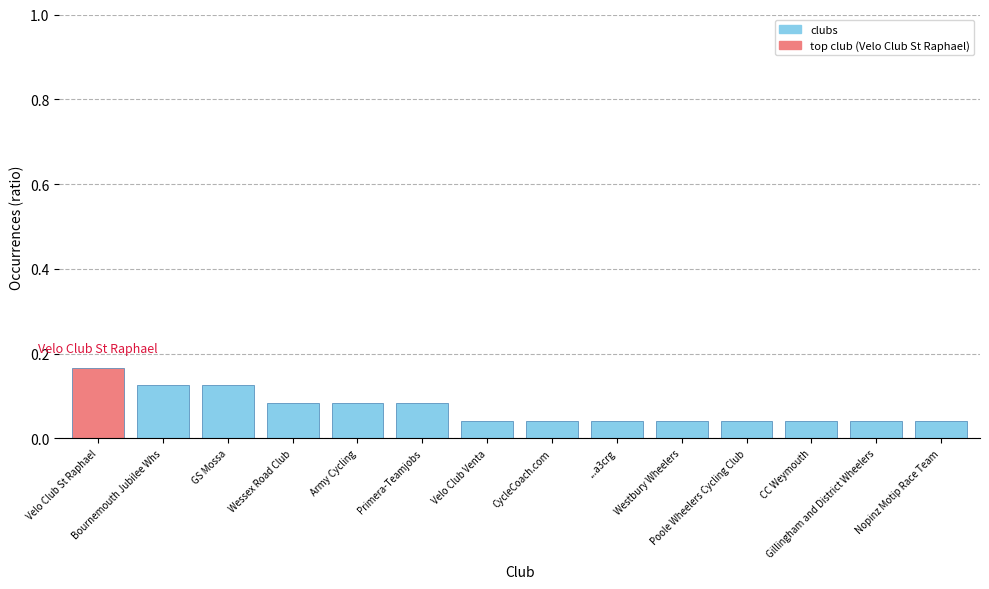

How many values are between 0 and 1?

14